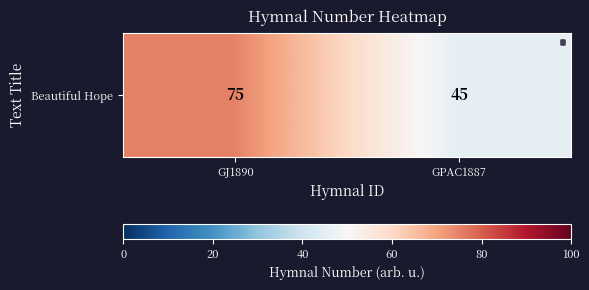

What is the average value?

60